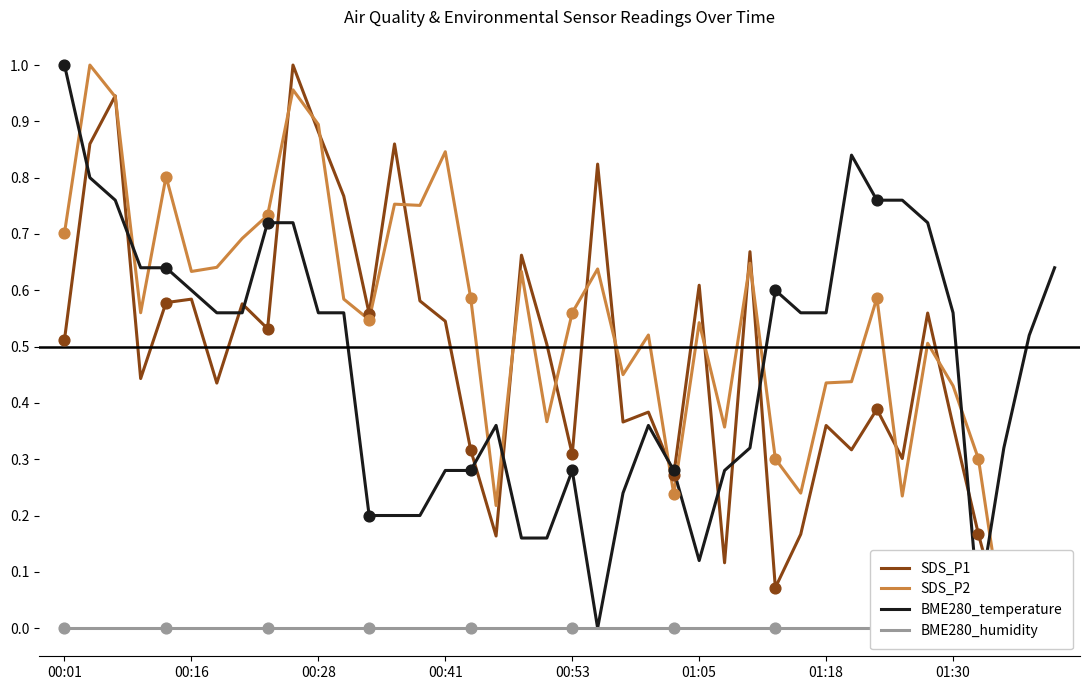

At how many categories does at least one series exceed 0?

40